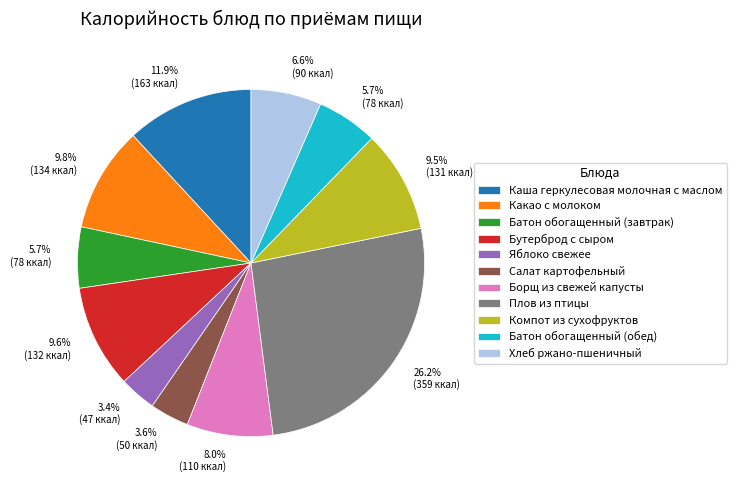

What percentage is the Хлеб ржано-пшеничный slice, to the nearest percent?

7%